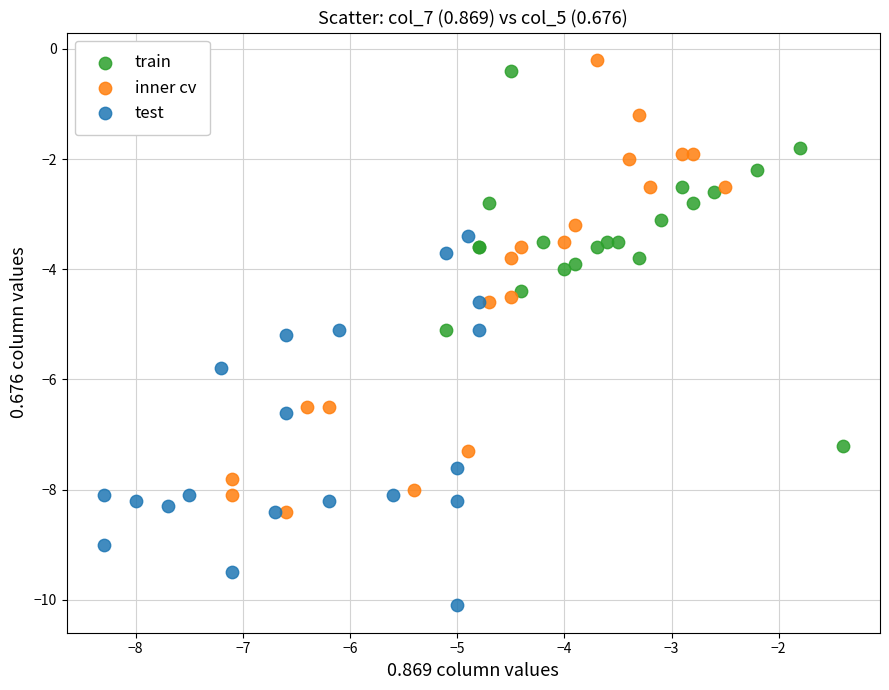

Which series reaches the maximum Y coordinate?

inner cv